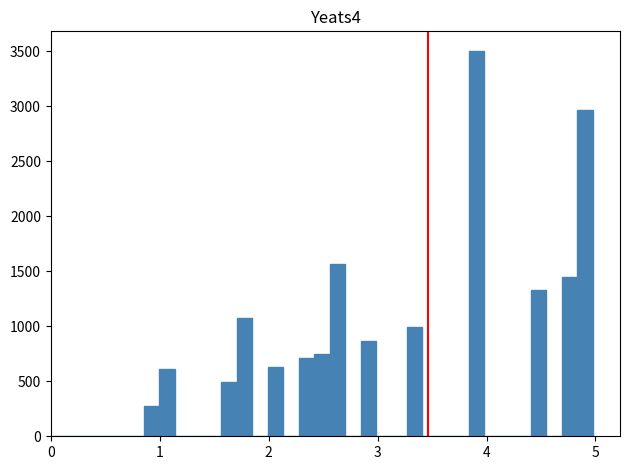

Read against the x-axis, roughly where is the centre of the tallest bar?

3.9